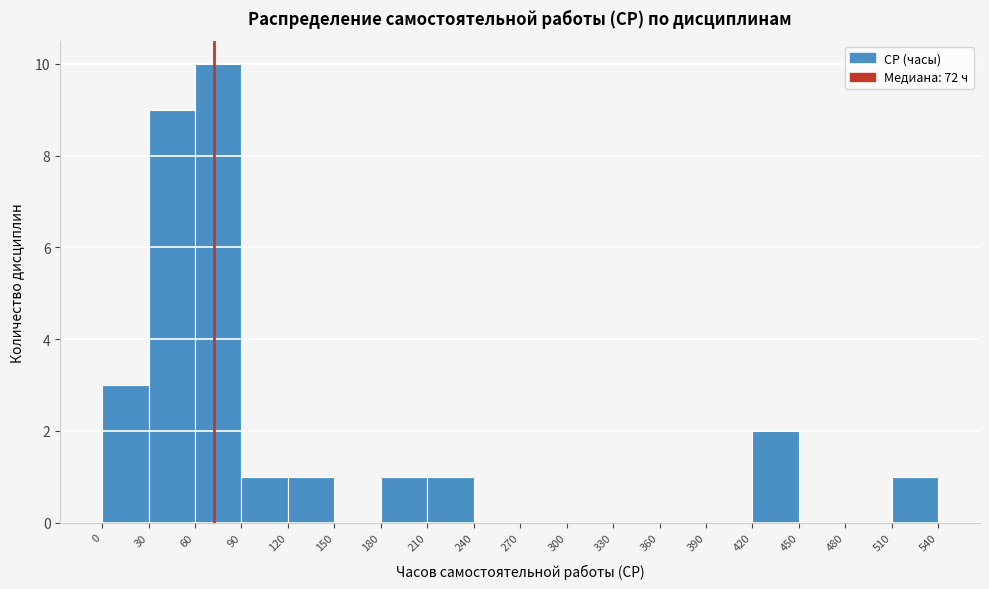

Reading left to right, transcribe this chart: for each bar, give the range it covers on the x-axis and its height. The values are not printed on the chart, so give them approximately, as read against the axis.

0 to 30: 3
30 to 60: 9
60 to 90: 10
90 to 120: 1
120 to 150: 1
150 to 180: 0
180 to 210: 1
210 to 240: 1
240 to 270: 0
270 to 300: 0
300 to 330: 0
330 to 360: 0
360 to 390: 0
390 to 420: 0
420 to 450: 2
450 to 480: 0
480 to 510: 0
510 to 540: 1